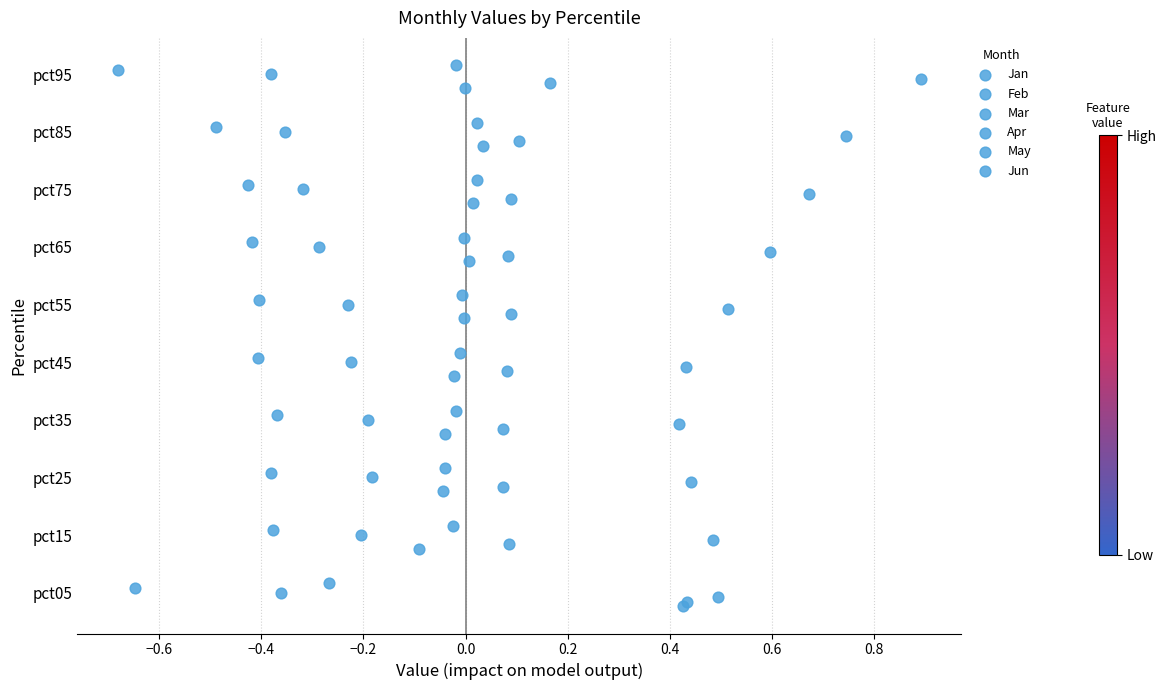

Which series contains the highest Y value?

Jun